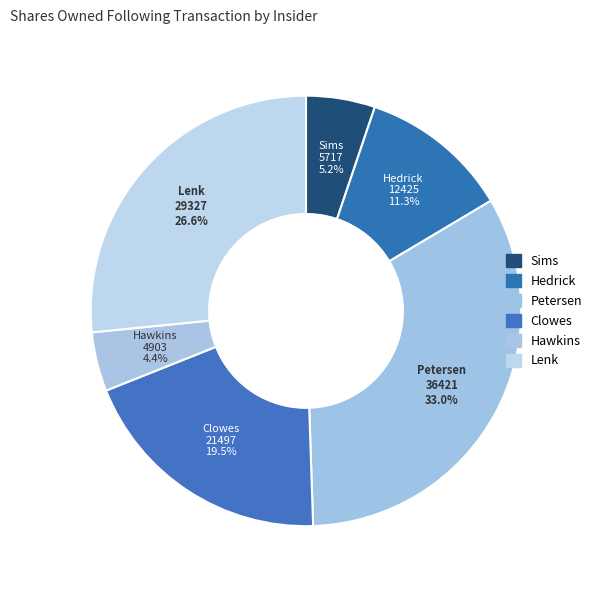

Count the number of slices in the pie.

6